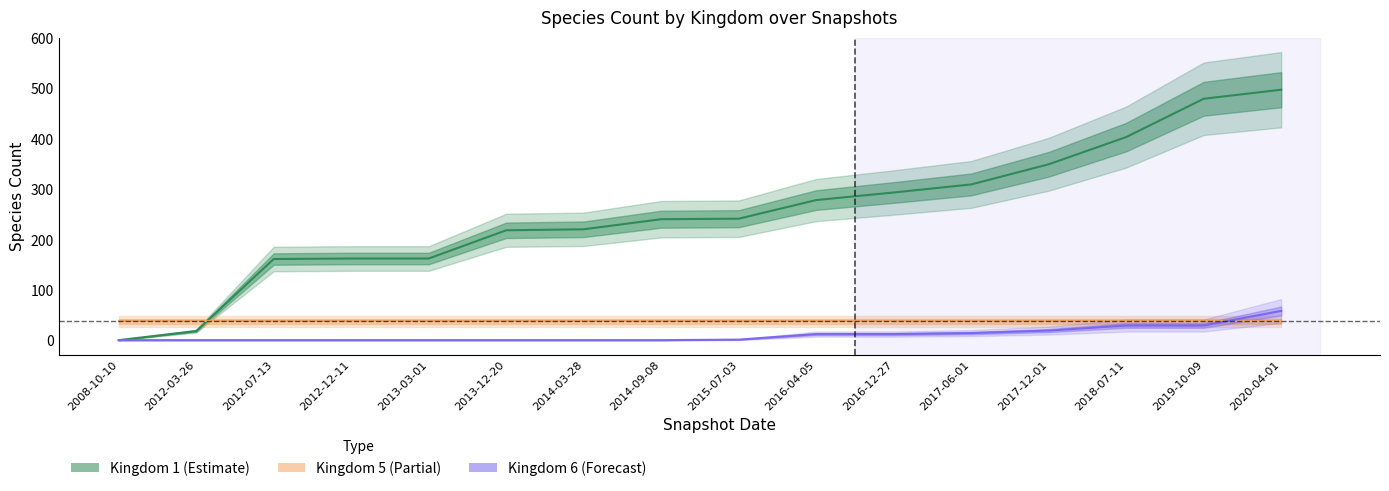

Rank the categories by Kingdom 1 value from lowest to highest.

2008-10-10, 2012-03-26, 2012-07-13, 2012-12-11, 2013-03-01, 2013-12-20, 2014-03-28, 2014-09-08, 2015-07-03, 2016-04-05, 2016-12-27, 2017-06-01, 2017-12-01, 2018-07-11, 2019-10-09, 2020-04-01